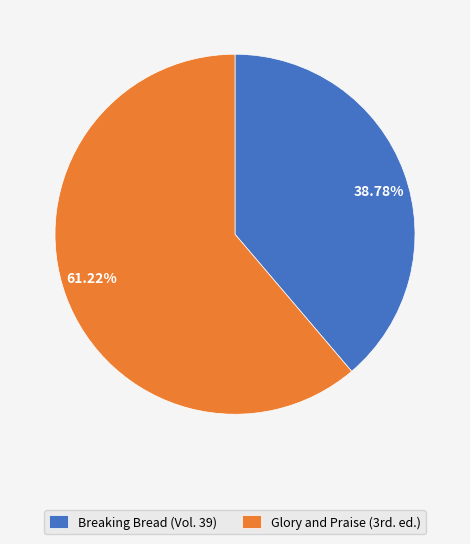

Which slice is the smallest?

Breaking Bread (Vol. 39)